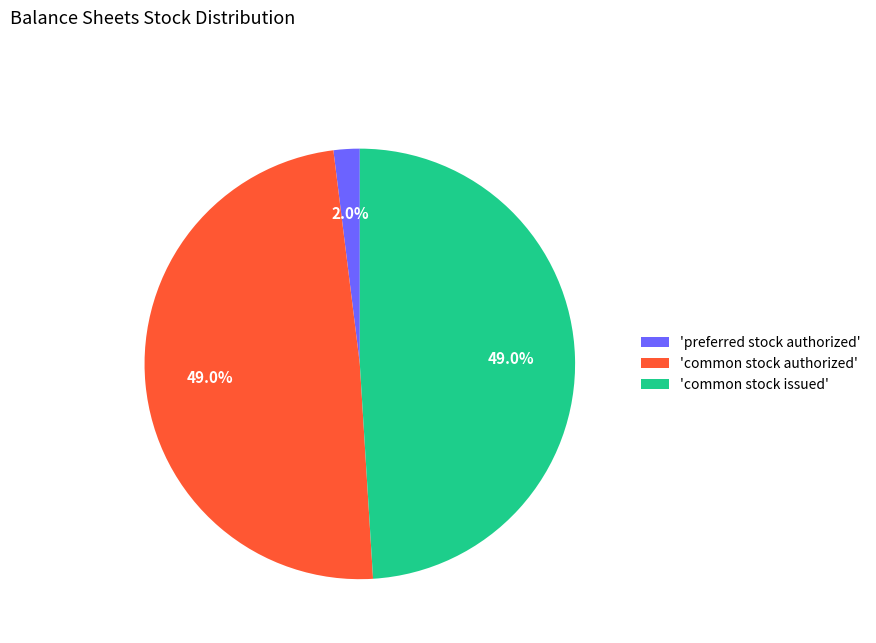

Count the number of slices in the pie.

3